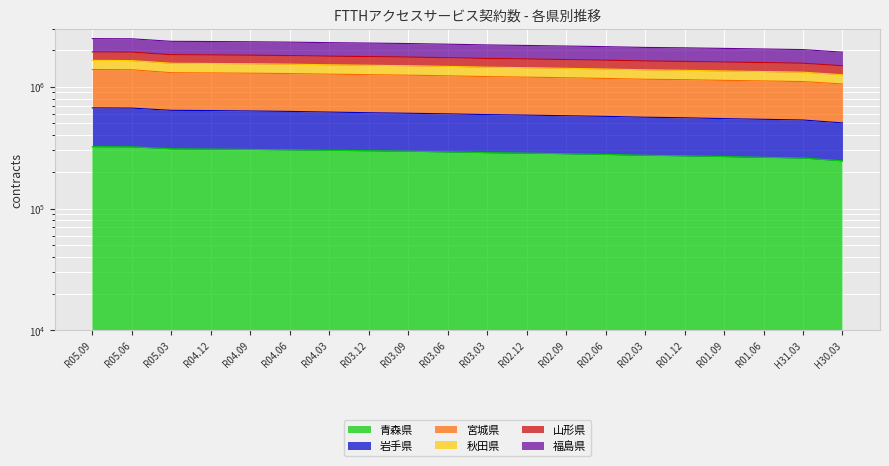

Which category has the lowest value in the 秋田県 series?

H30.03